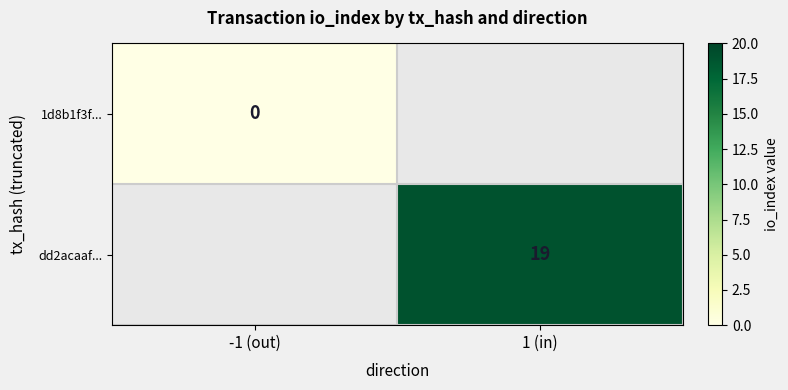

The value of dd2acaaf... at 1 (in) is 5. True or false?

False